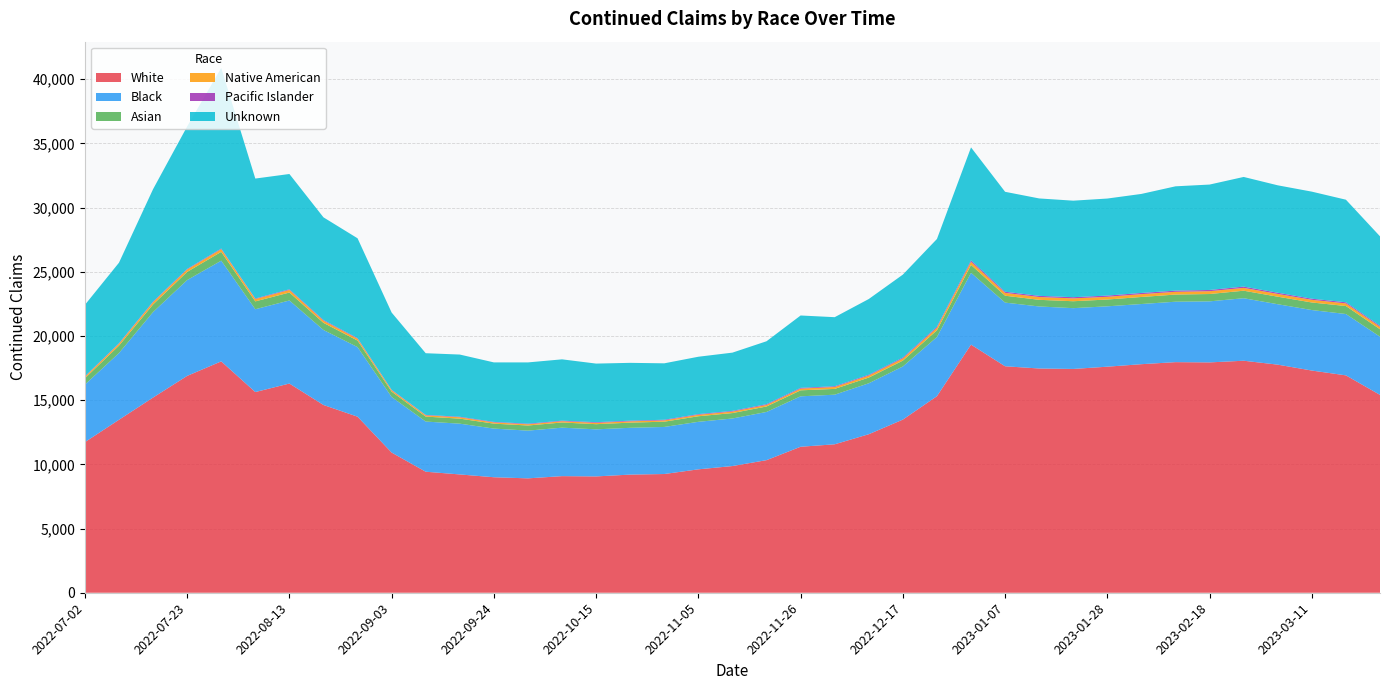

Reading right to left, extract all data points from this chart.

White: 15412	16932	17307	17767	18072	17942	17962	17803	17608	17432	17467	17640	19327	15310	13487	12348	11563	11372	10328	9869	9613	9248	9203	9061	9083	8910	8997	9215	9427	10919	13714	14625	16295	15633	18022	16890	15204	13474	11732
Black: 4531	4778	4713	4705	4869	4755	4707	4686	4702	4735	4831	4959	5593	4607	4138	3968	3864	3928	3754	3704	3701	3666	3644	3667	3776	3717	3790	3954	3907	4330	5418	5842	6470	6449	7843	7464	6659	5196	4482
Asian: 581	622	589	587	585	571	557	549	530	539	518	537	614	525	454	443	451	466	426	422	434	410	403	402	402	400	385	392	386	417	509	555	619	612	687	636	593	579	490
Native American: 188	206	207	215	220	220	214	221	213	223	219	222	247	200	173	159	150	135	122	120	117	103	101	103	100	94	97	108	99	108	146	173	202	182	213	188	176	146	121
Pacific Islander: 82	88	88	95	101	96	93	93	94	92	90	89	108	81	69	61	58	59	59	52	49	49	52	52	43	46	39	40	35	36	48	53	51	44	47	46	48	43	32
Unknown: 6968	7988	8338	8366	8540	8210	8124	7713	7558	7518	7588	7783	8800	6832	6459	5900	5378	5636	4900	4536	4469	4394	4504	4564	4776	4774	4634	4844	4803	6015	7774	7992	8980	9341	14068	11094	8755	6270	5567